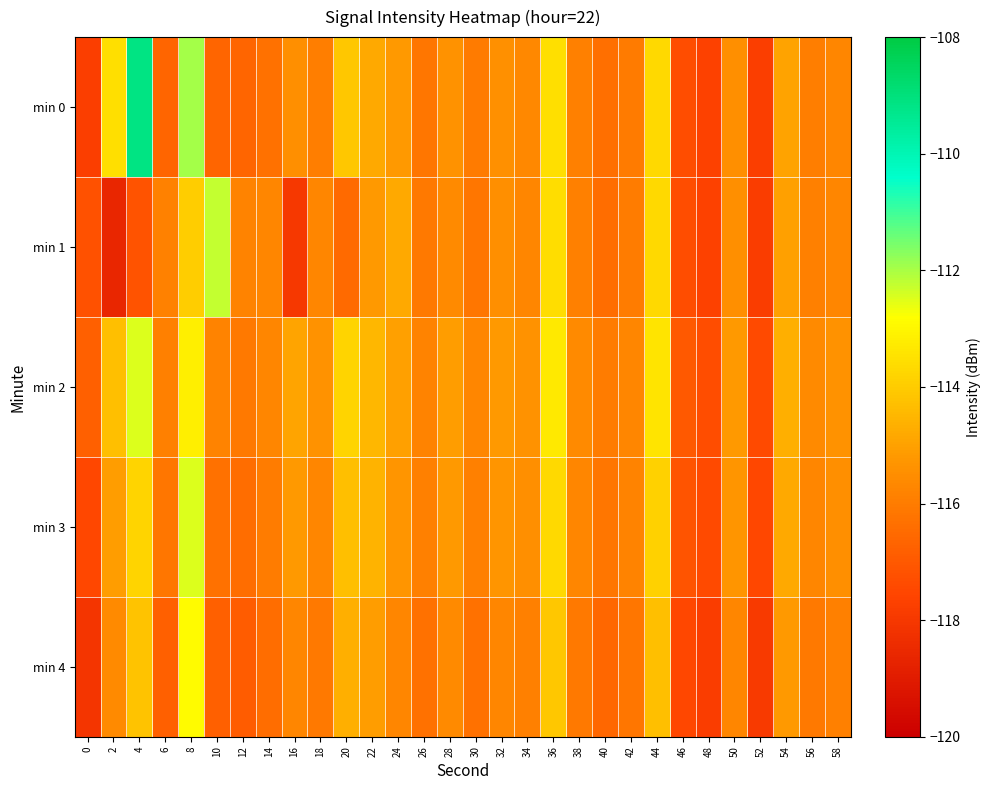

At 32, list the series in order from largest to smallest.

min 2, min 3, min 0, min 1, min 4